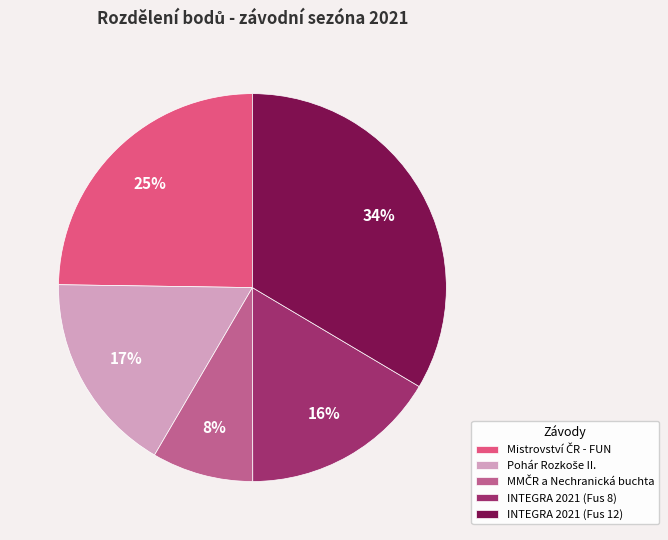

Does INTEGRA 2021 (Fus 8) account for over 50% of the chart?

No